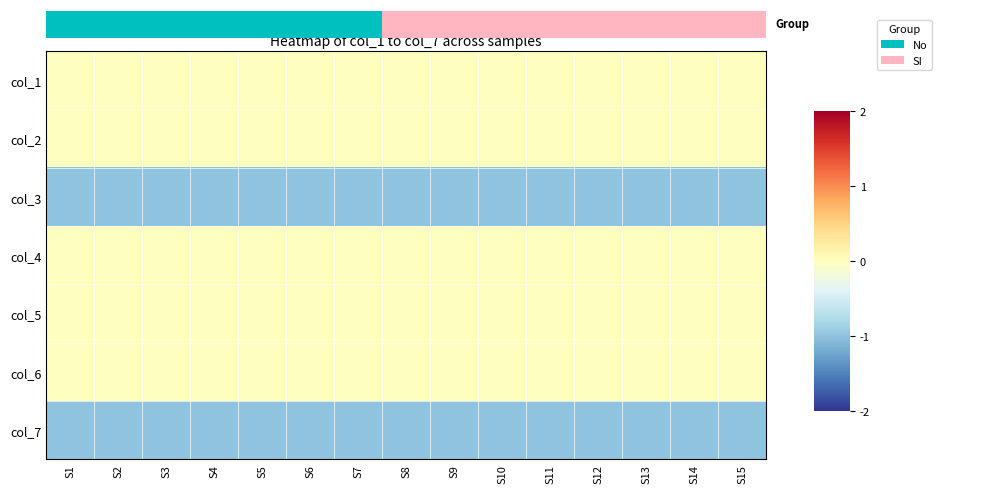

How many series are shown in this chart?

7